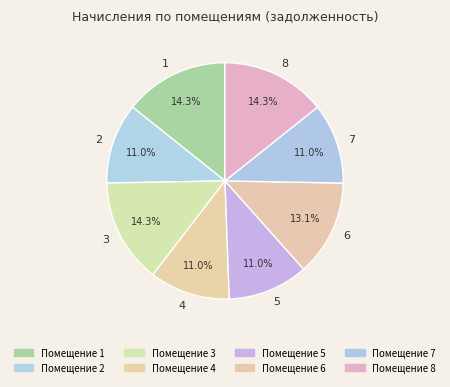

The 4 slice represents 1% of the pie. True or false?

False